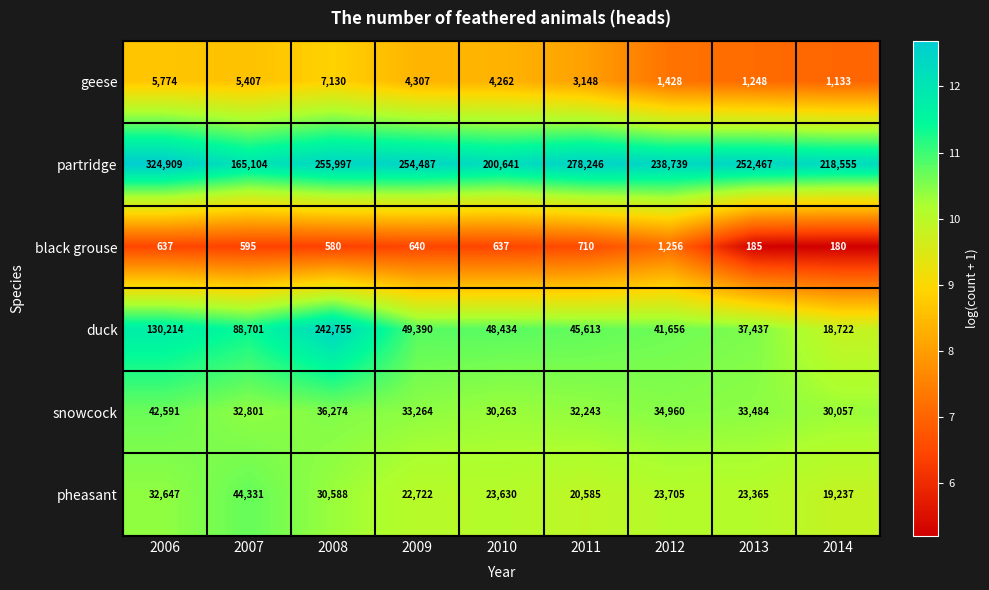

The pheasant series shows 20585 at 2011. True or false?

True